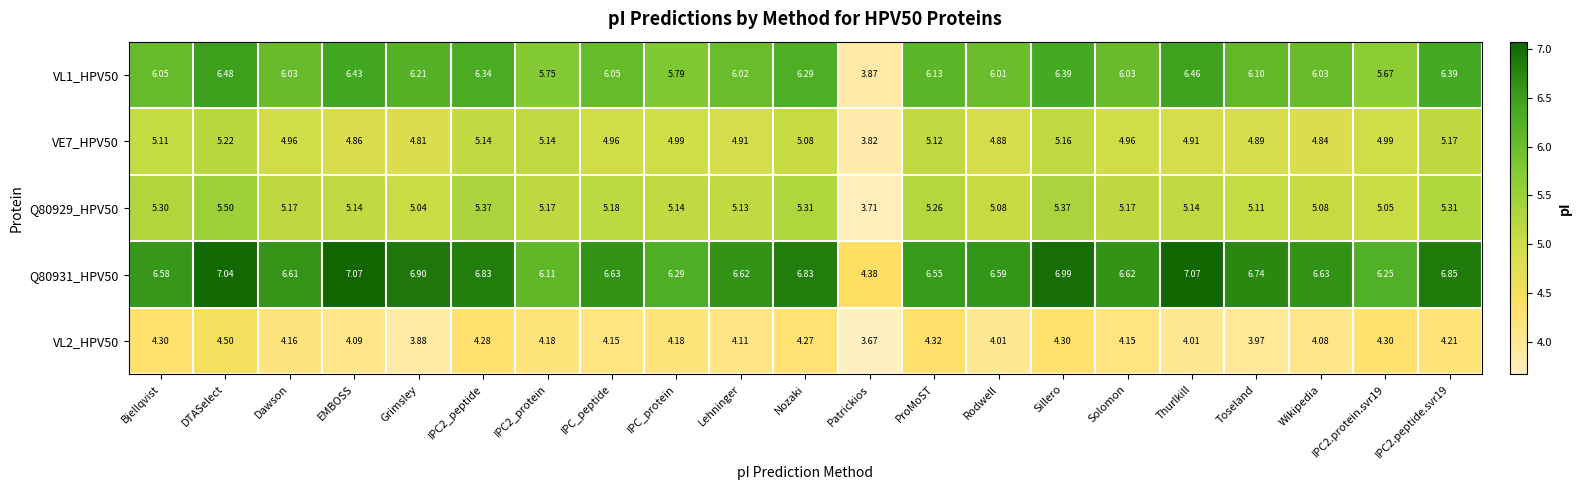

Where is Q80929_HPV50 nearest to the value 4?

Patrickios